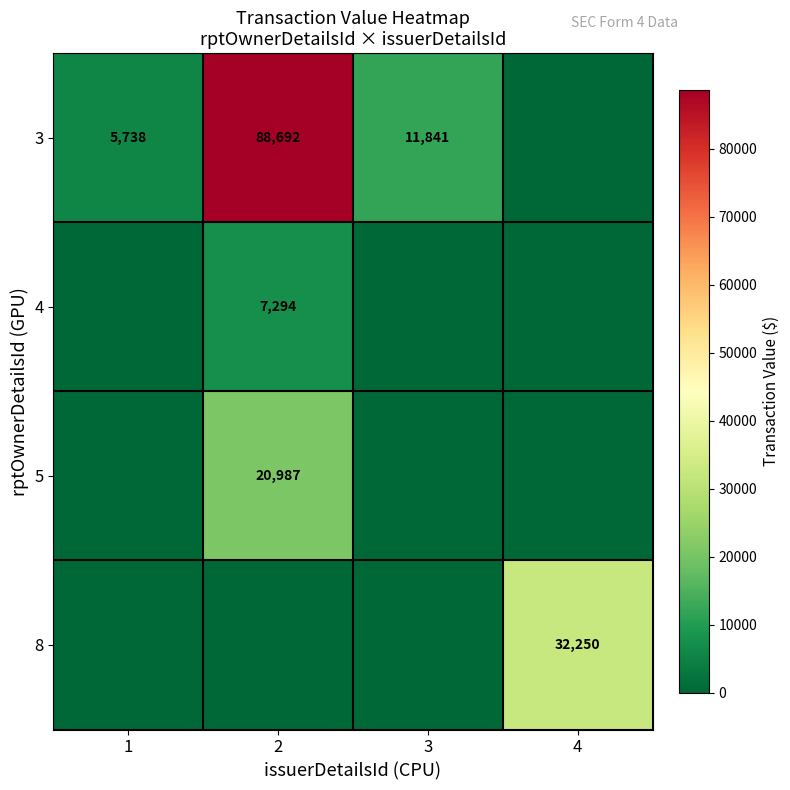

Is it true that 3 equals 88692 at 2?

True